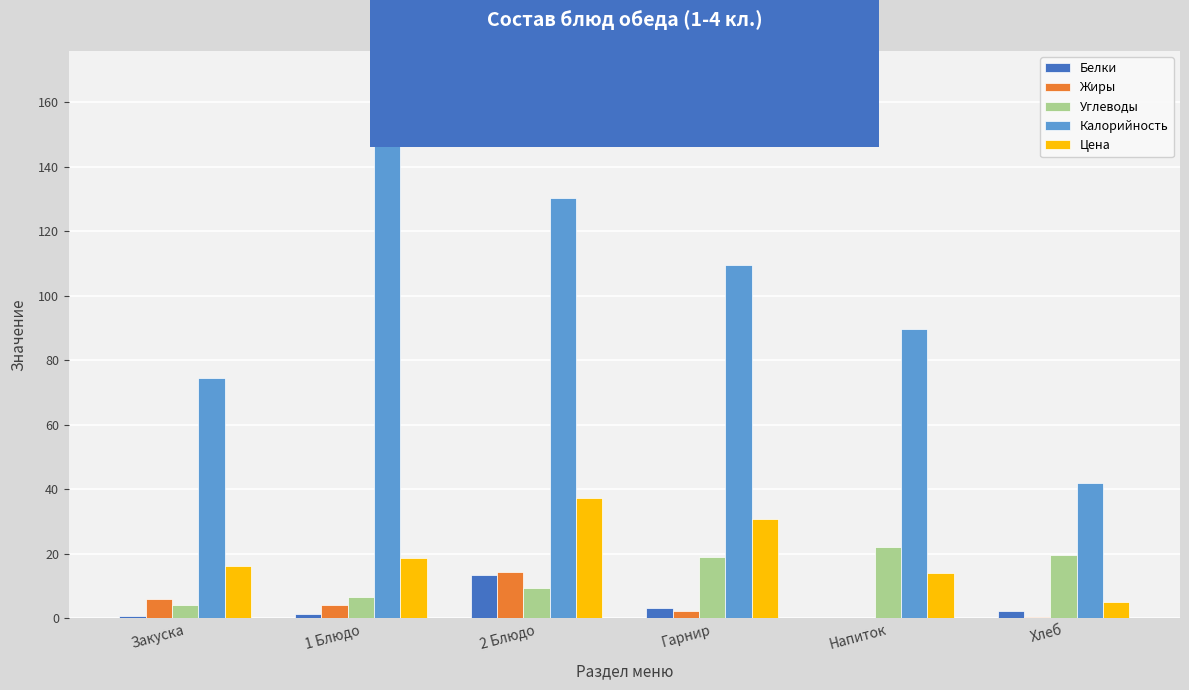

Is the value of Цена at Хлеб greater than the value of Жиры at Напиток?

Yes